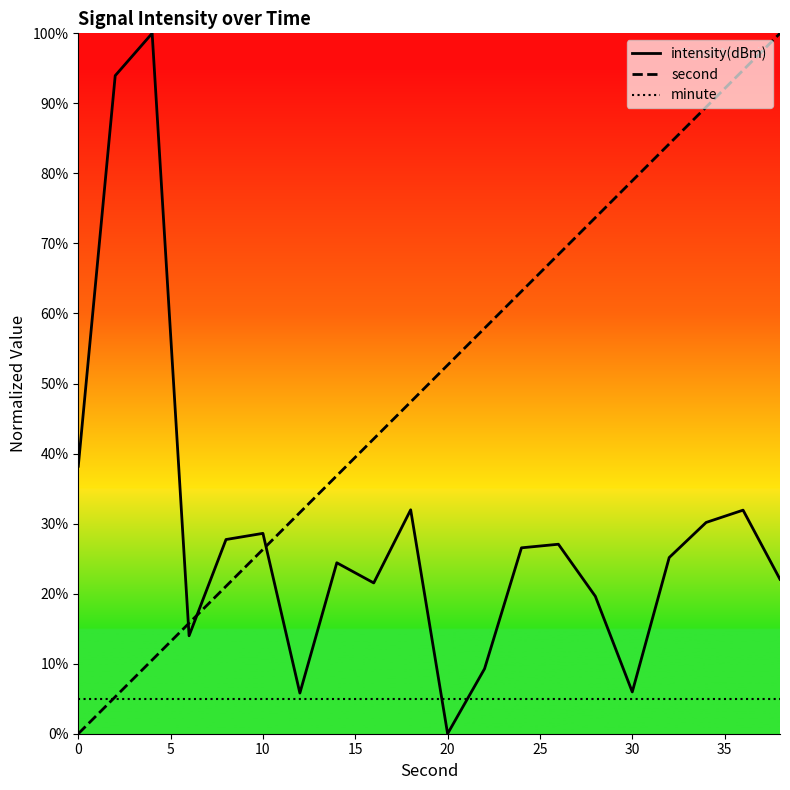

True or false: minute has a value of 5.0 at 0.

True